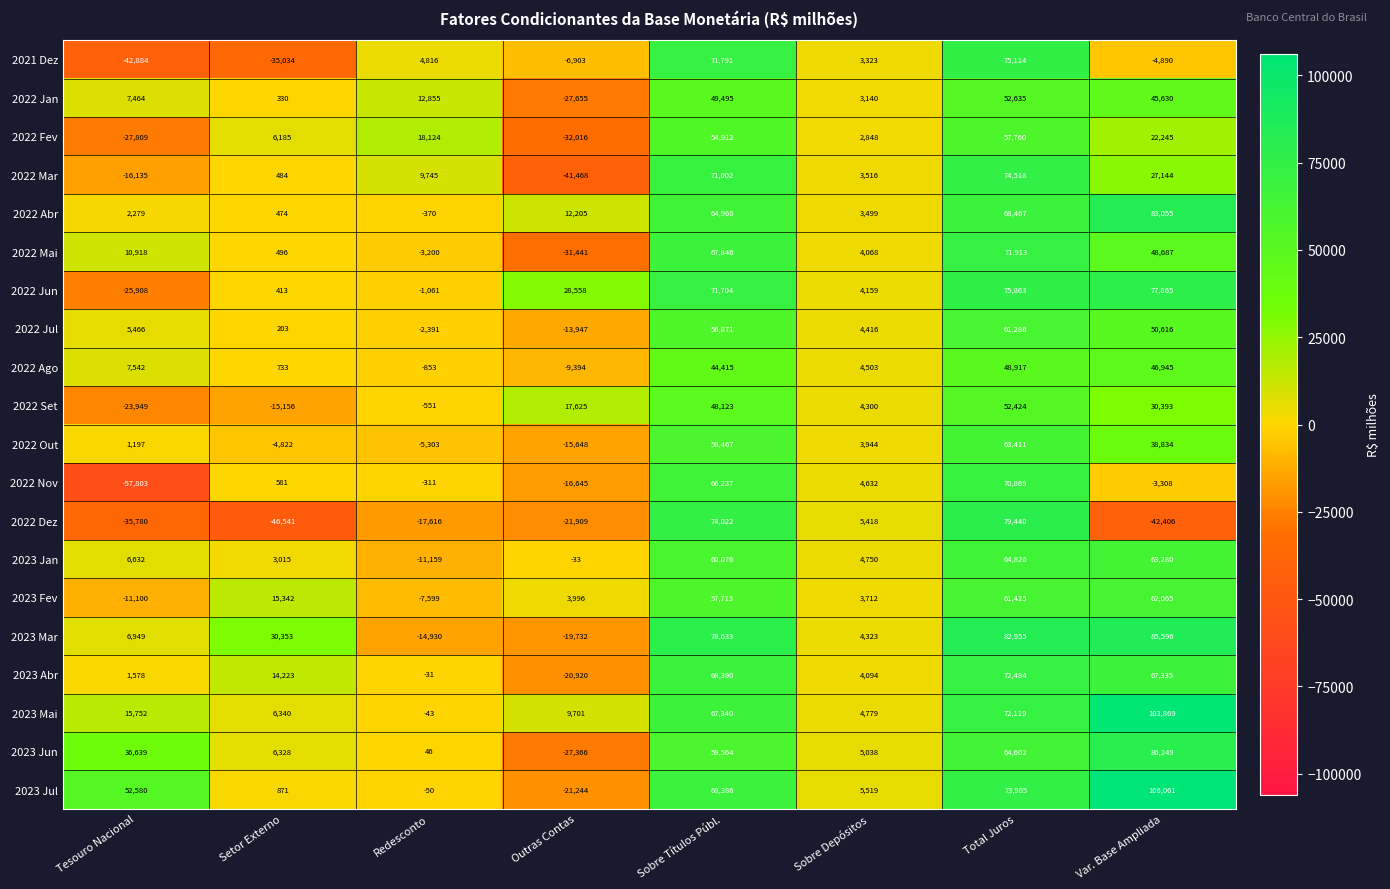

Count the number of categories in the chart.

8